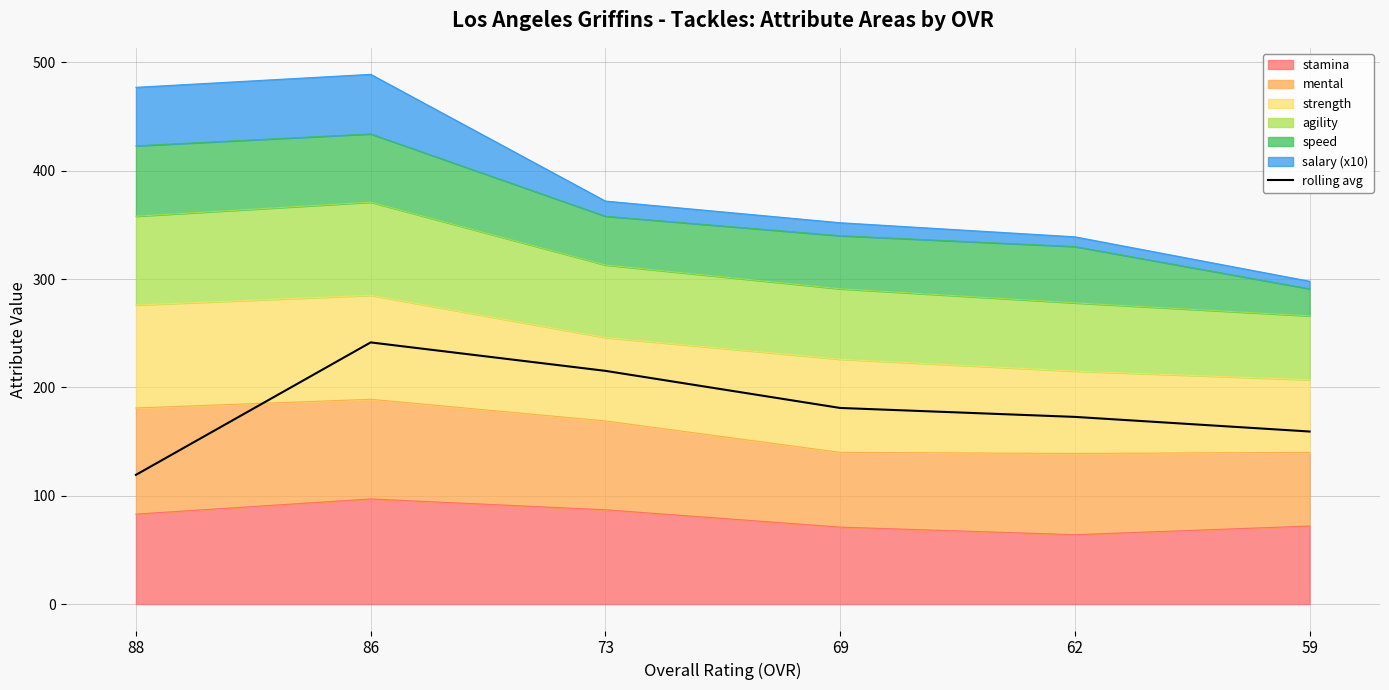

The chart shows a value of 159.2 at 59. True or false?

True